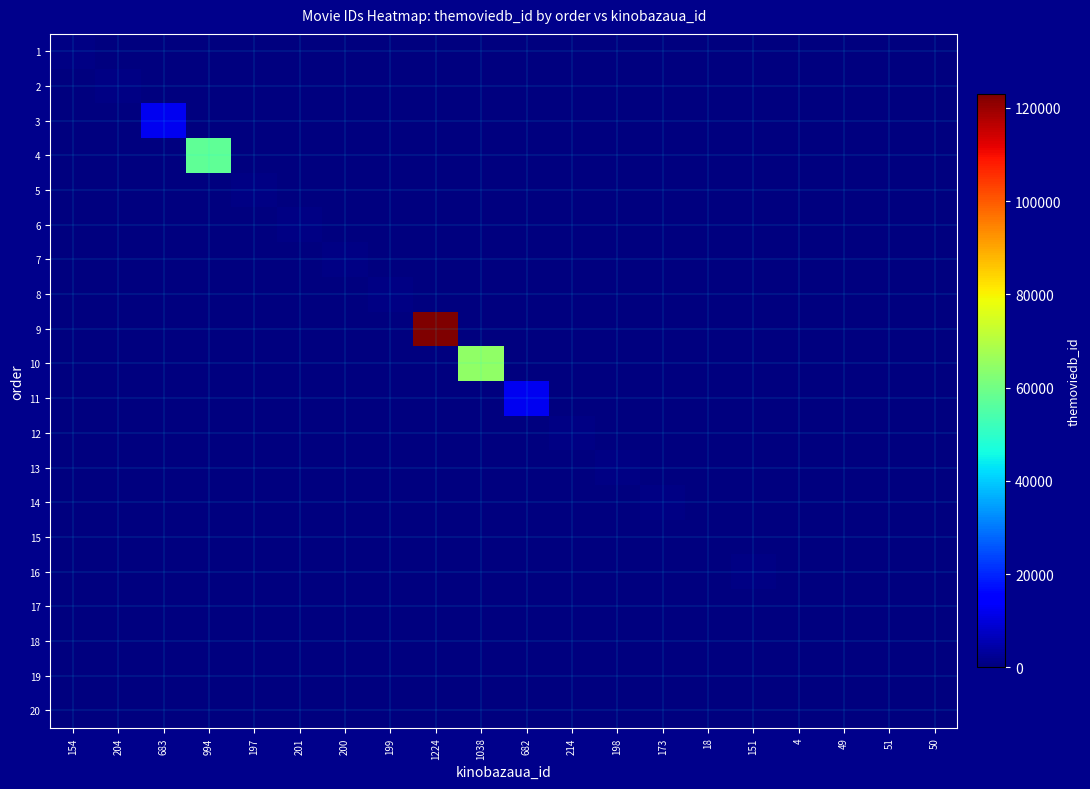

Rank the series by their maximum value, from highest to lowest.

9, 10, 4, 3, 11, 12, 2, 6, 7, 8, 13, 5, 14, 1, 16, 19, 20, 18, 15, 17